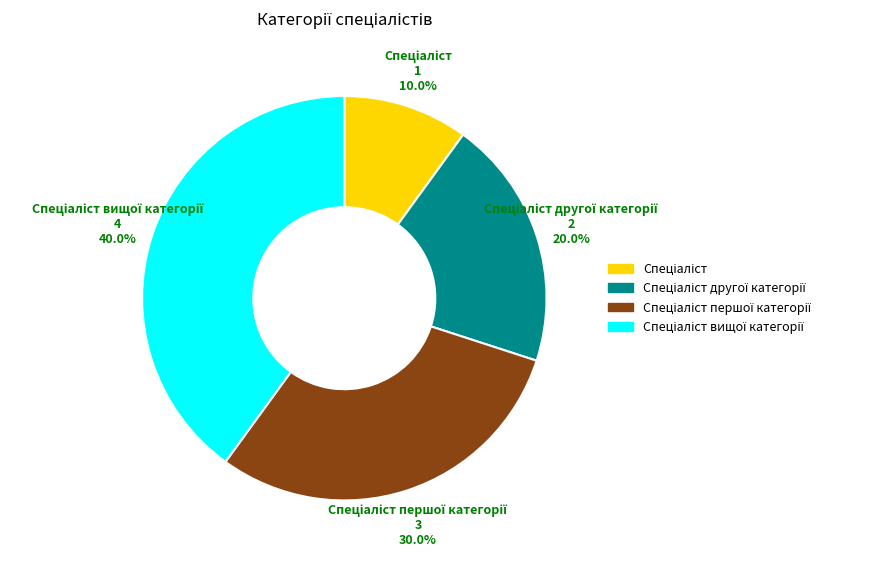

To the nearest percent, what is the average slice percentage?

25%